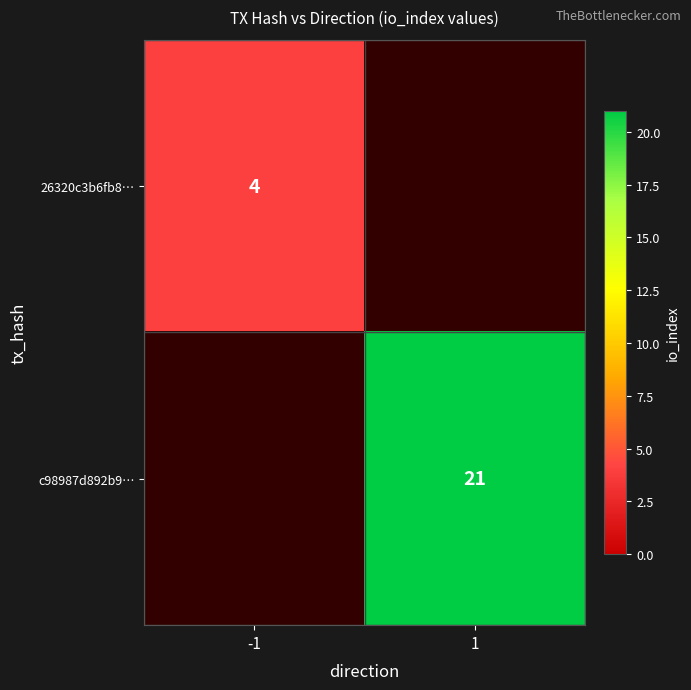

True or false: 26320c3b6fb8… has a value of 1 at -1.

False